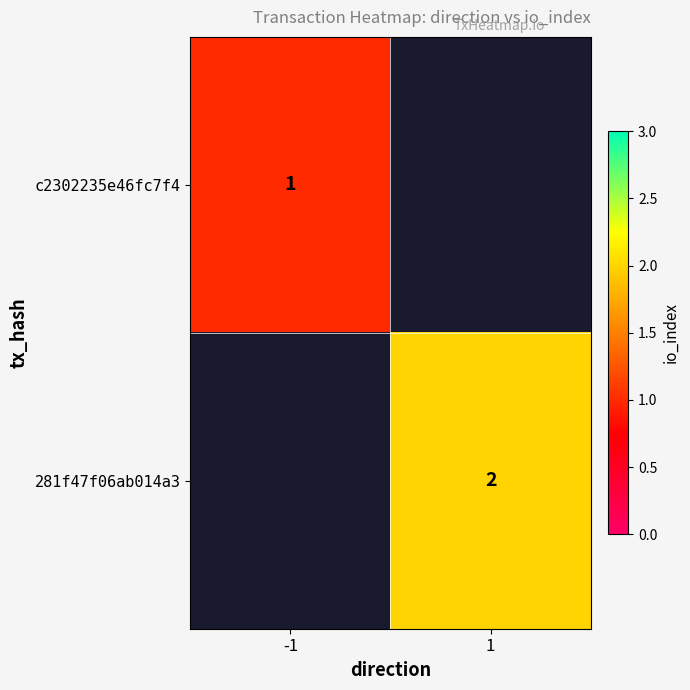

The 281f47f06ab014a3 series shows 0.5 at 1. True or false?

False